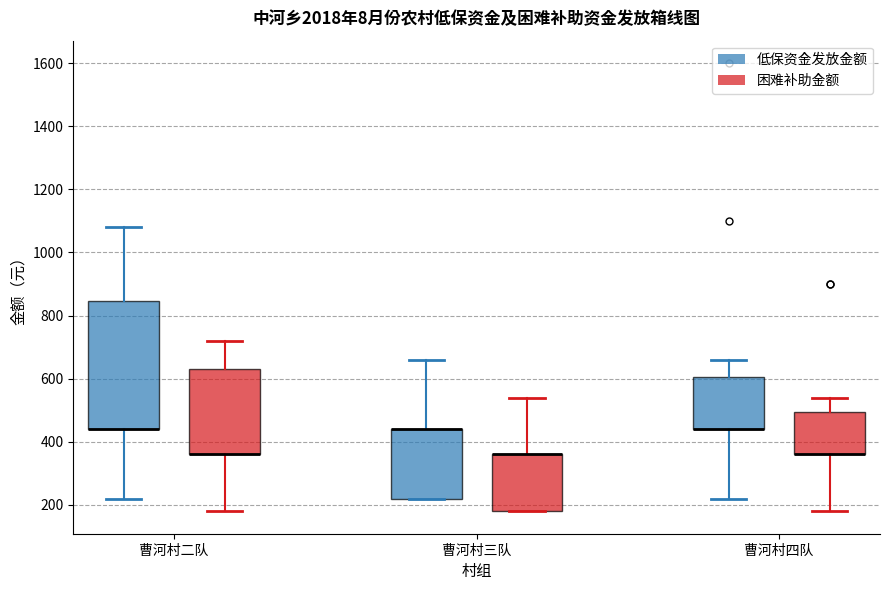

Where does the upper whisker of the box for 曹河村四队 (困难补助金额) end on the y-axis? The values are not printed on the chart, so give them approximately, as read against the axis.

540